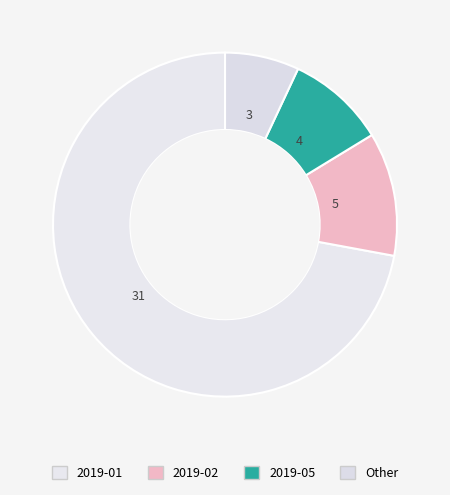

Which slice is the largest?

2019-01